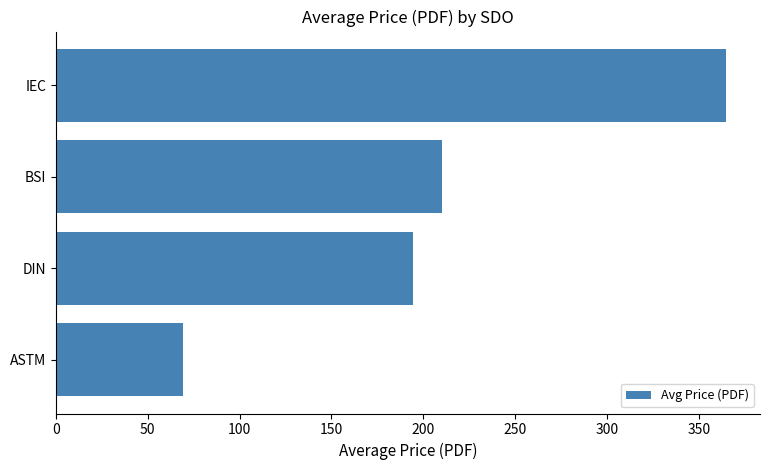

What is the smallest value displayed?

69.0